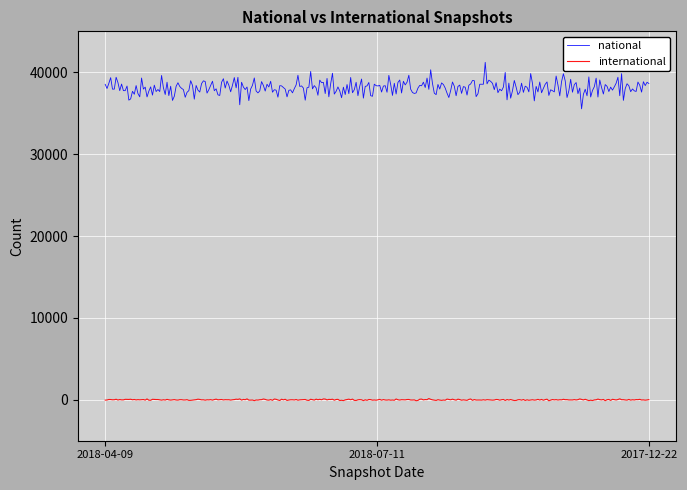

Count the number of data series in this chart.

2